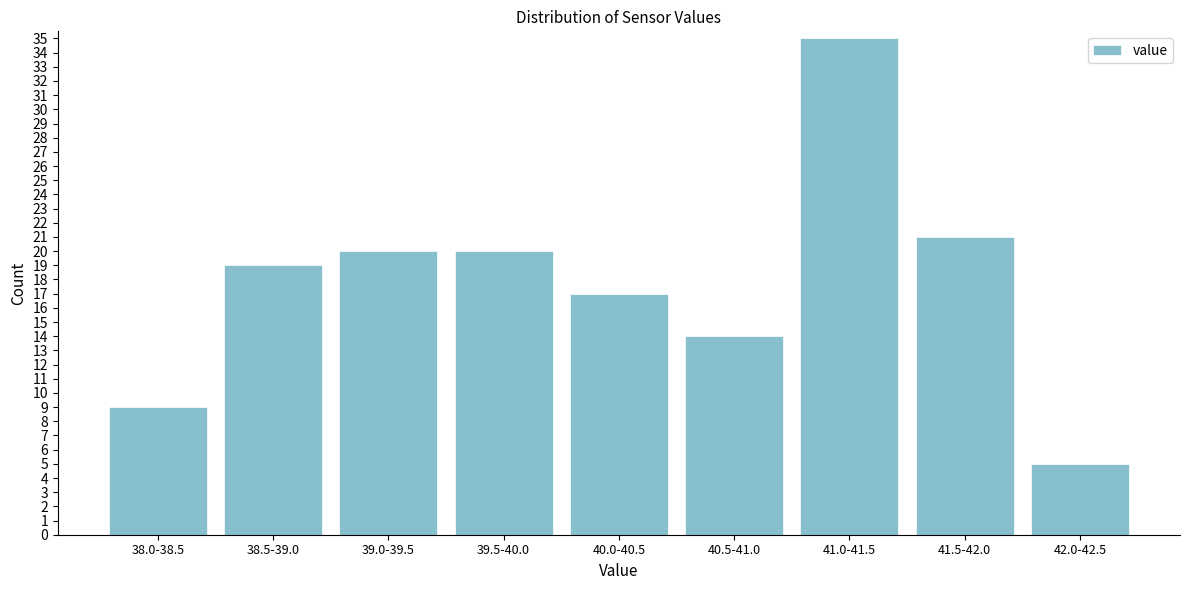

Reading left to right, transcribe all the data shown in this chart.

38.0-38.5=9	38.5-39.0=19	39.0-39.5=20	39.5-40.0=20	40.0-40.5=17	40.5-41.0=14	41.0-41.5=35	41.5-42.0=21	42.0-42.5=5